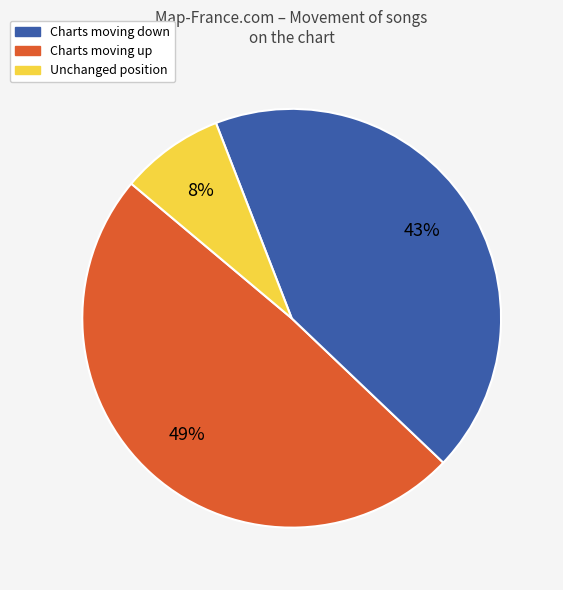

Does any single category account for the majority?

No